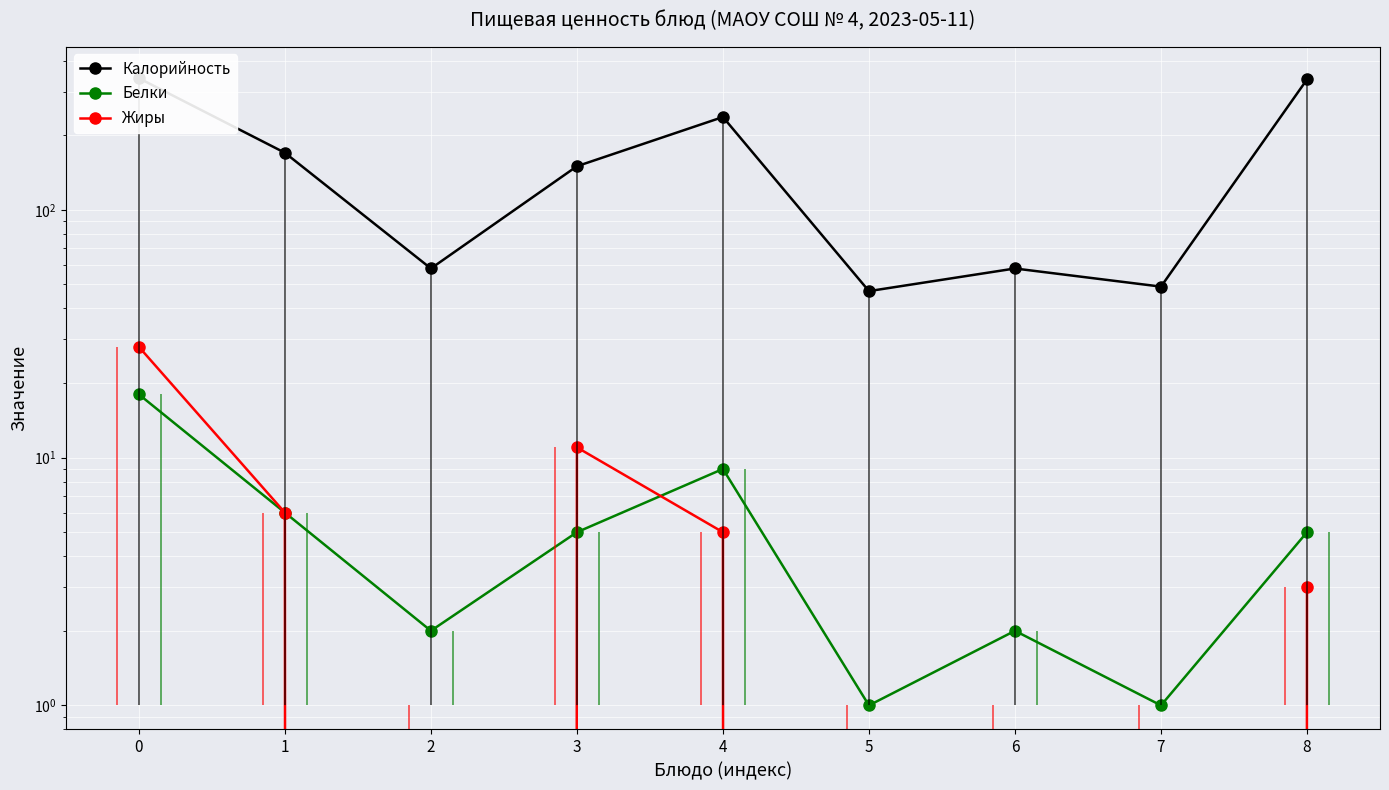

What is the difference between the second highest and minimum values in the Жиры series?

11